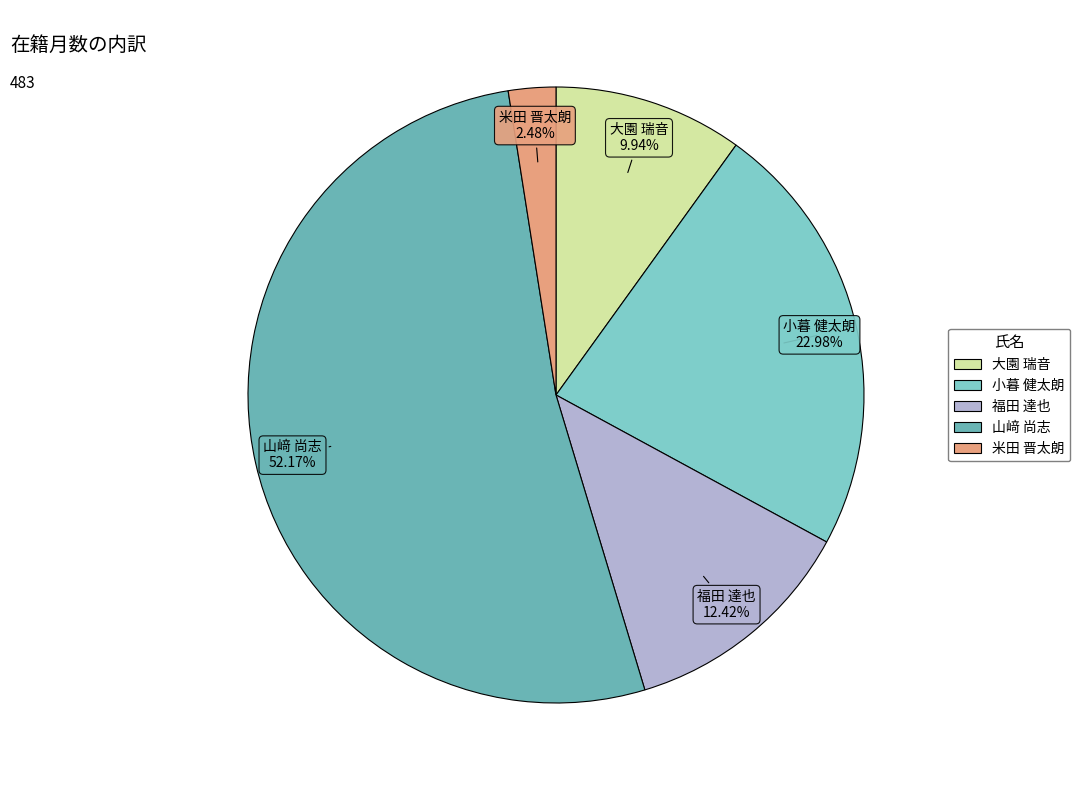

Which category has the biggest portion of the pie?

山﨑 尚志